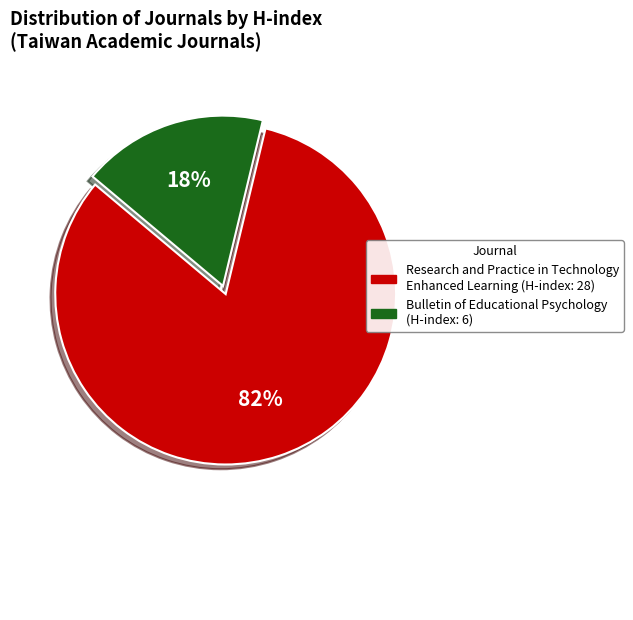

How many segments does this pie chart have?

2